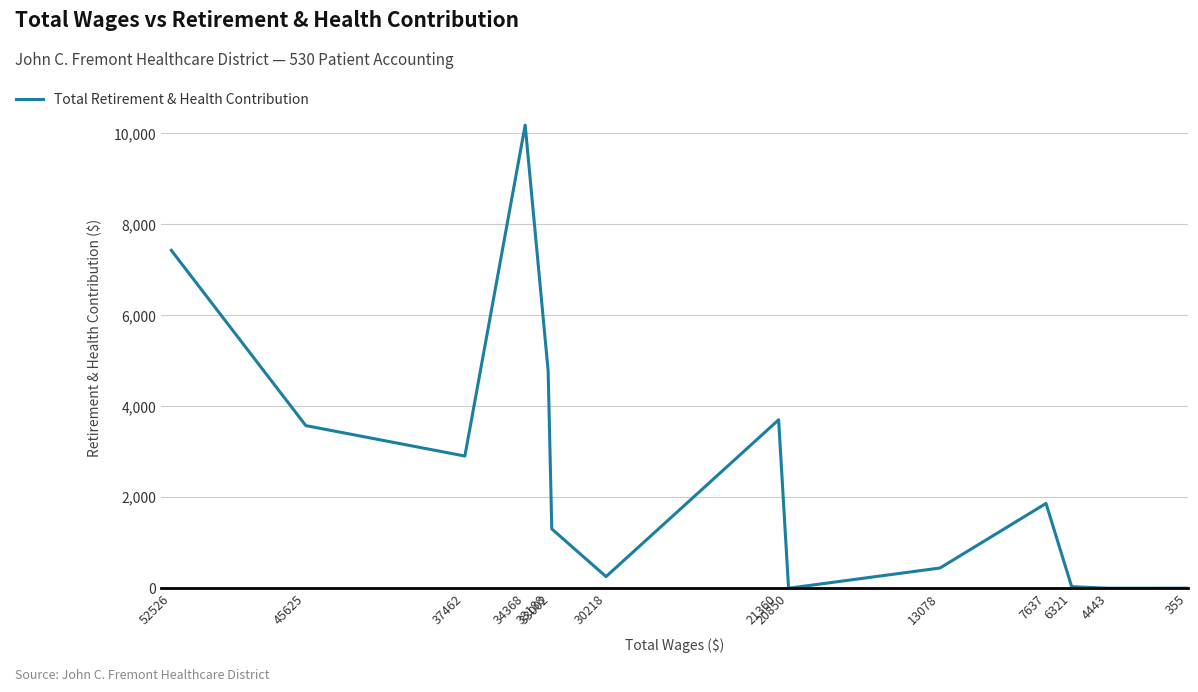

True or false: there are more than 1 points higher than both neighbors.

True